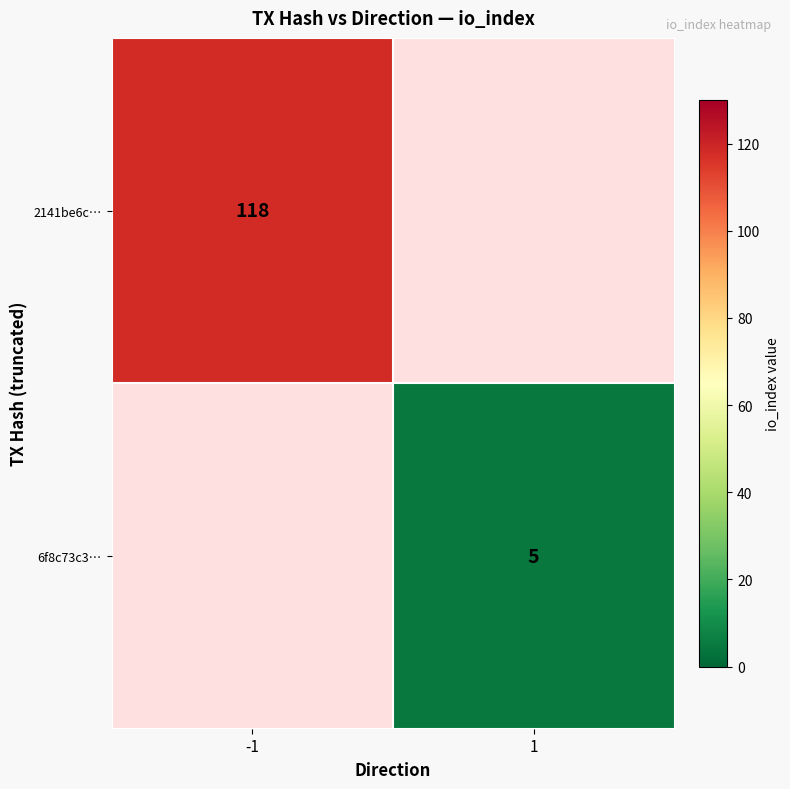

The 2141be6c… series shows 194 at -1. True or false?

False